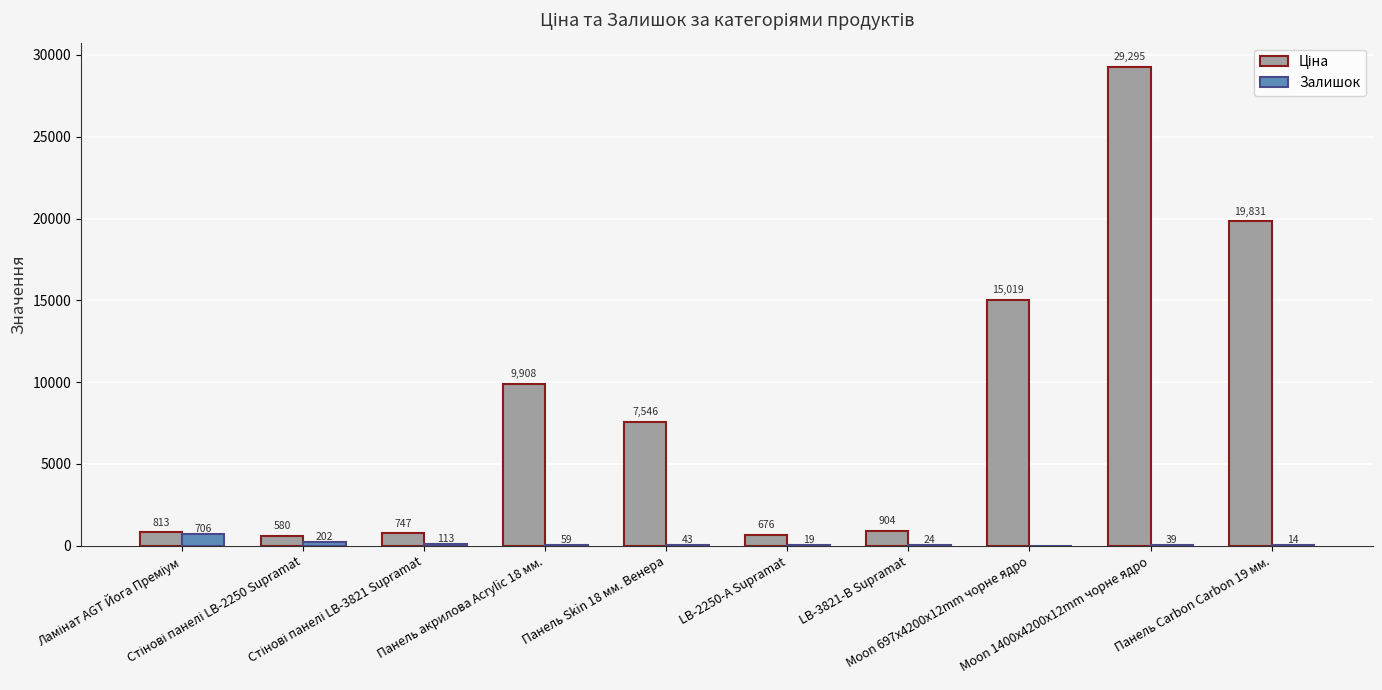

What is the sum of all Залишок values?

1219.0